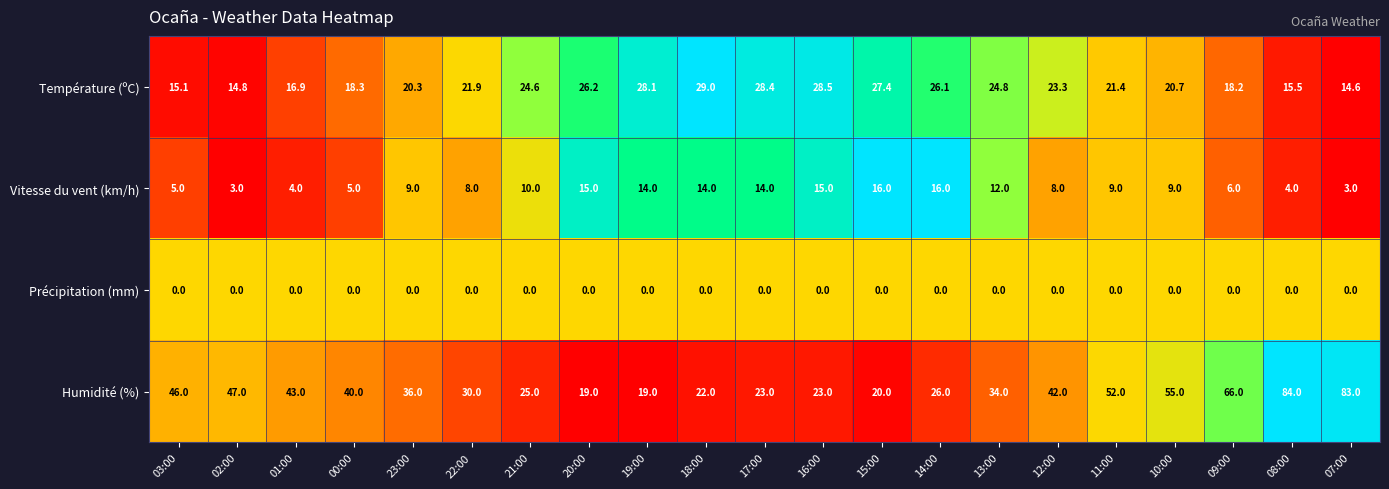

What is the difference between the maximum and minimum values in the Humidité (%) series?

65.0